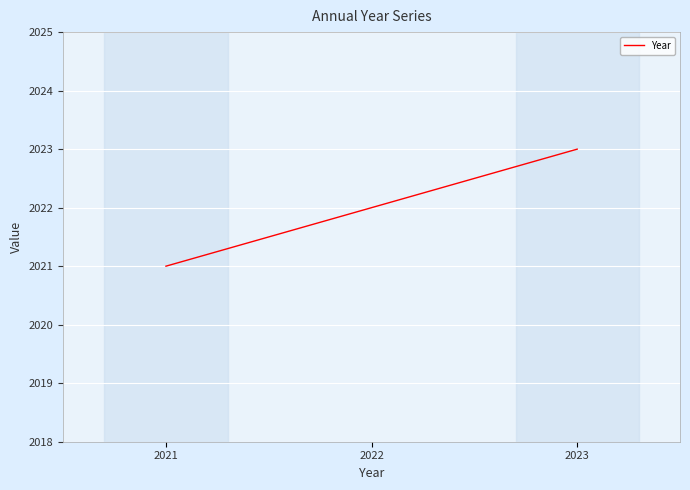

What is the difference between the maximum and minimum values?

2